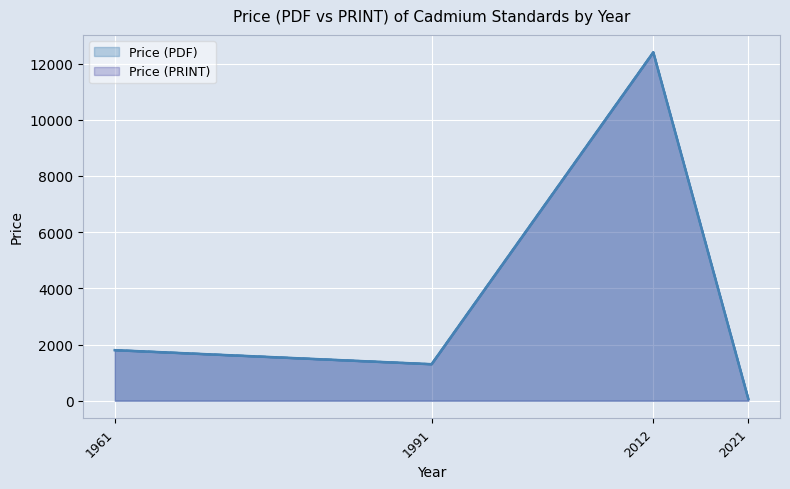

What are all the series names shown in the legend?

Price (PDF), Price (PRINT)